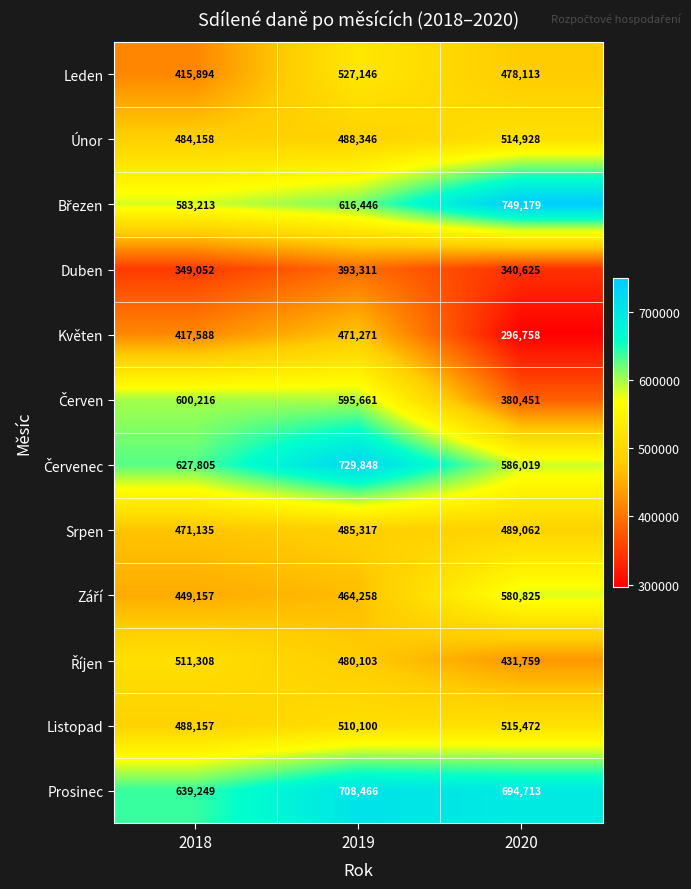

What is the spread (max minus min) of values at 2018?

290197